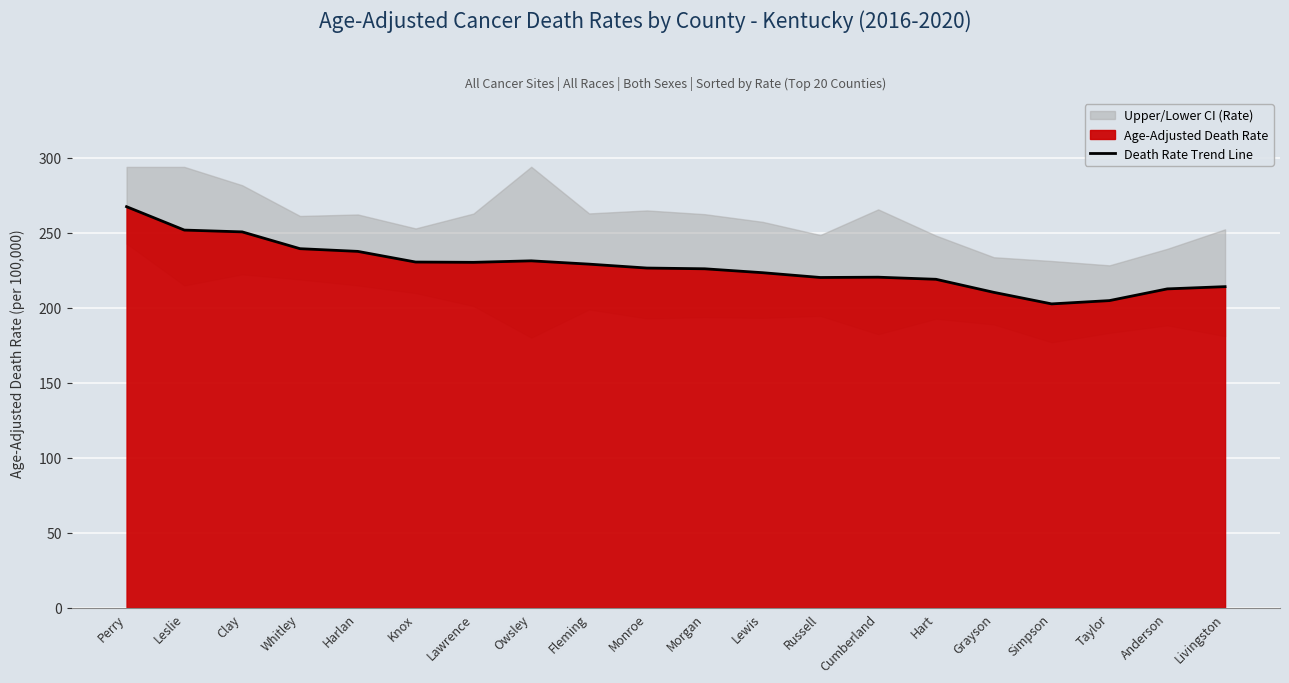

True or false: there are more than 0 points higher than both neighbors.

True